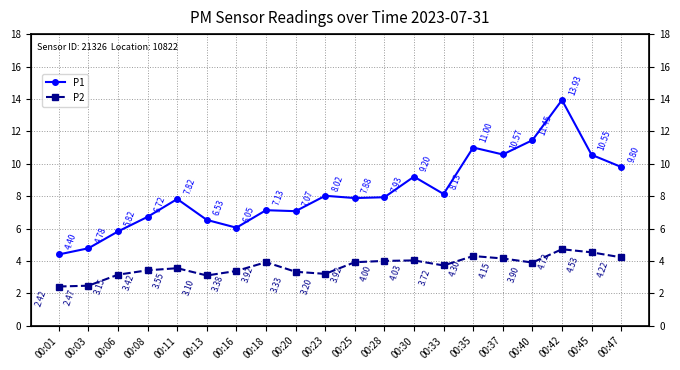

What is the sum of all P1 values?

164.8